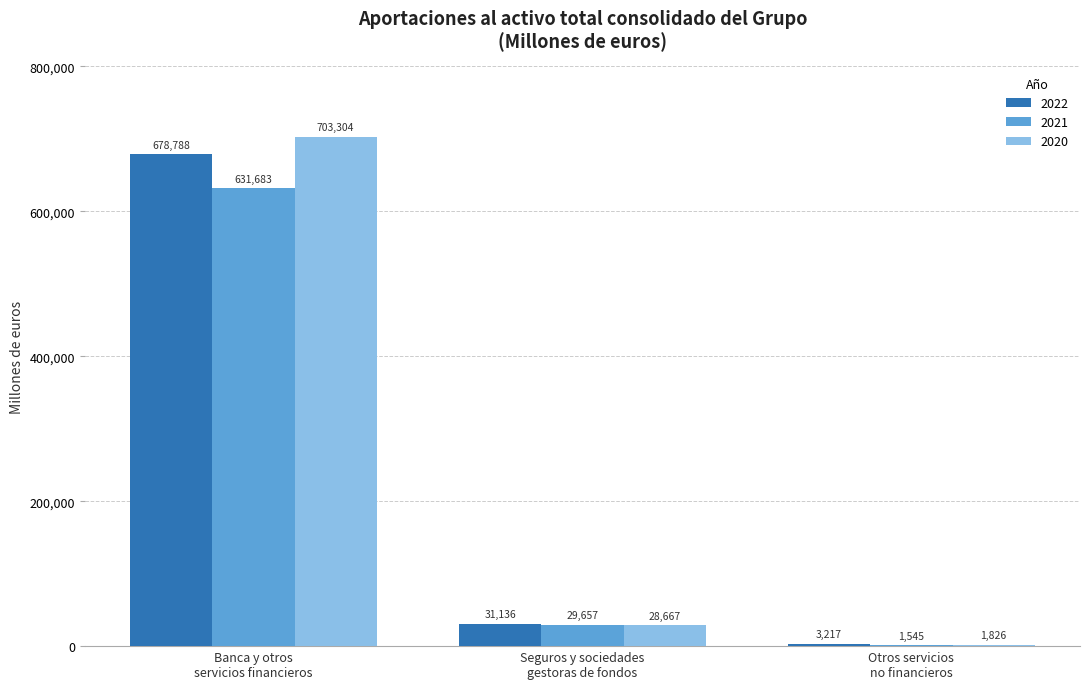

Which series has the largest total across all categories?

2020